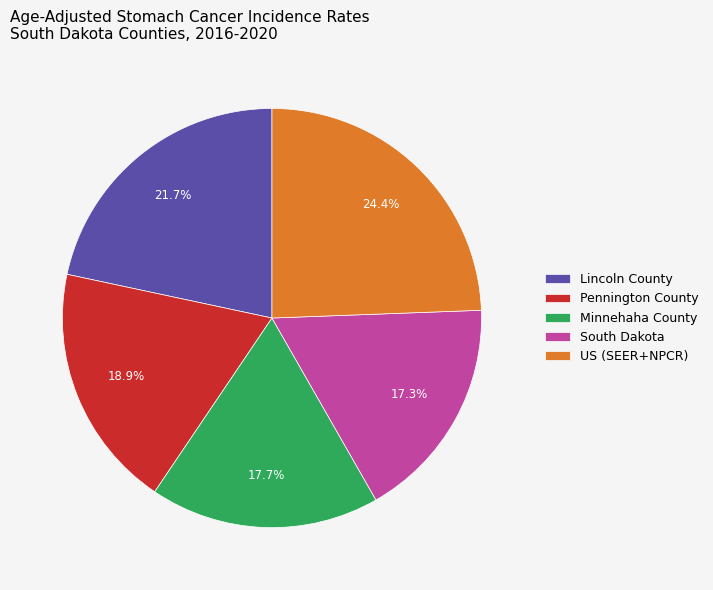

What percentage is the Minnehaha County slice, to the nearest percent?

18%